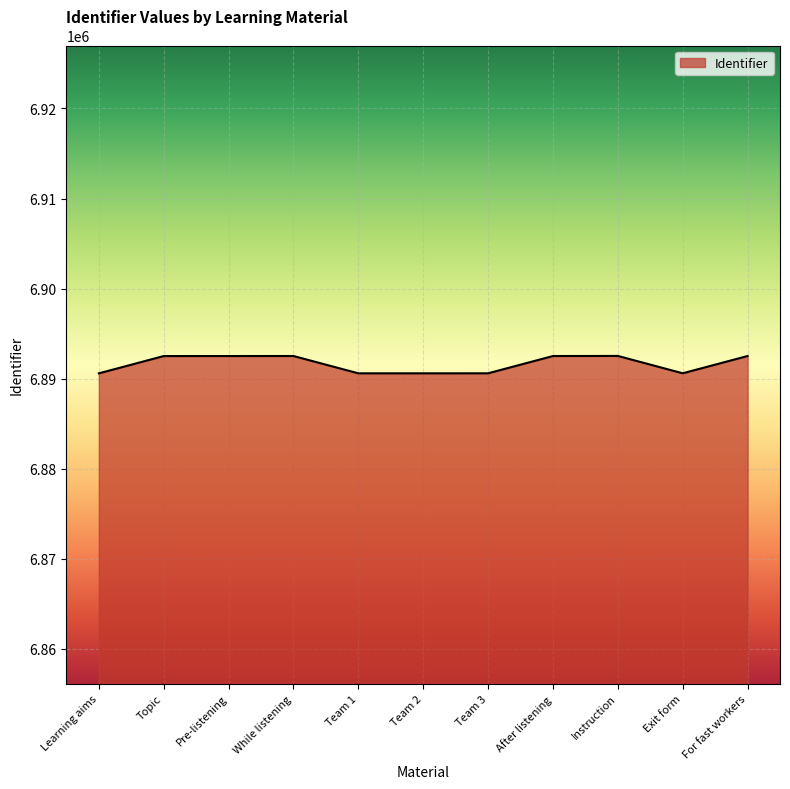

What is the smallest value displayed?

6890597